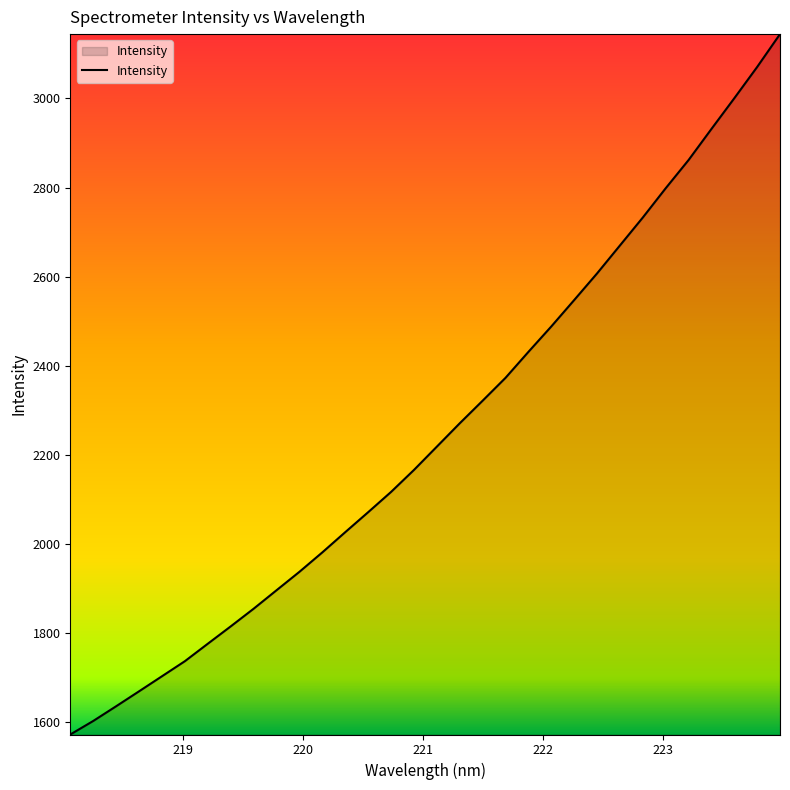

What is the greatest value displayed?

3144.4